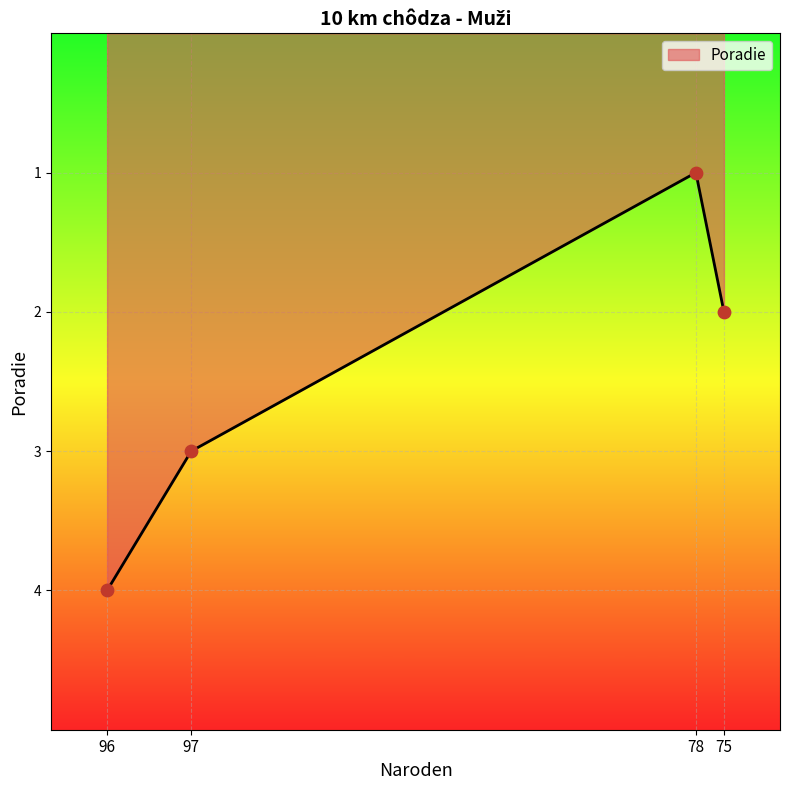

Which has a higher value, 78 or 75?

75